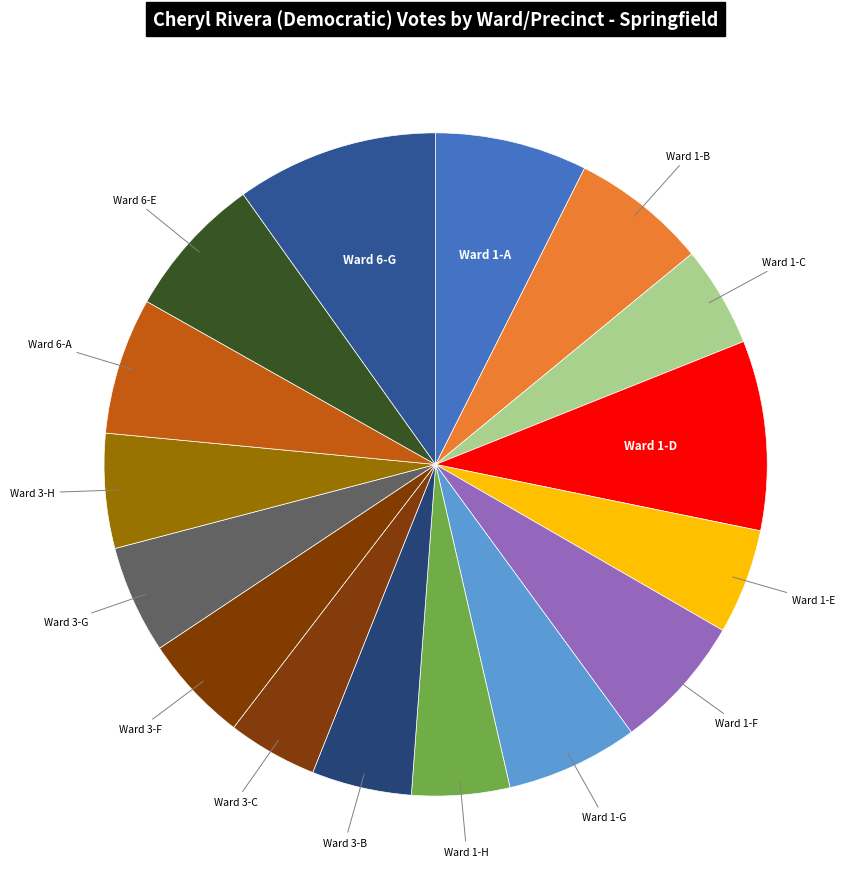

Count the number of slices in the pie.

16